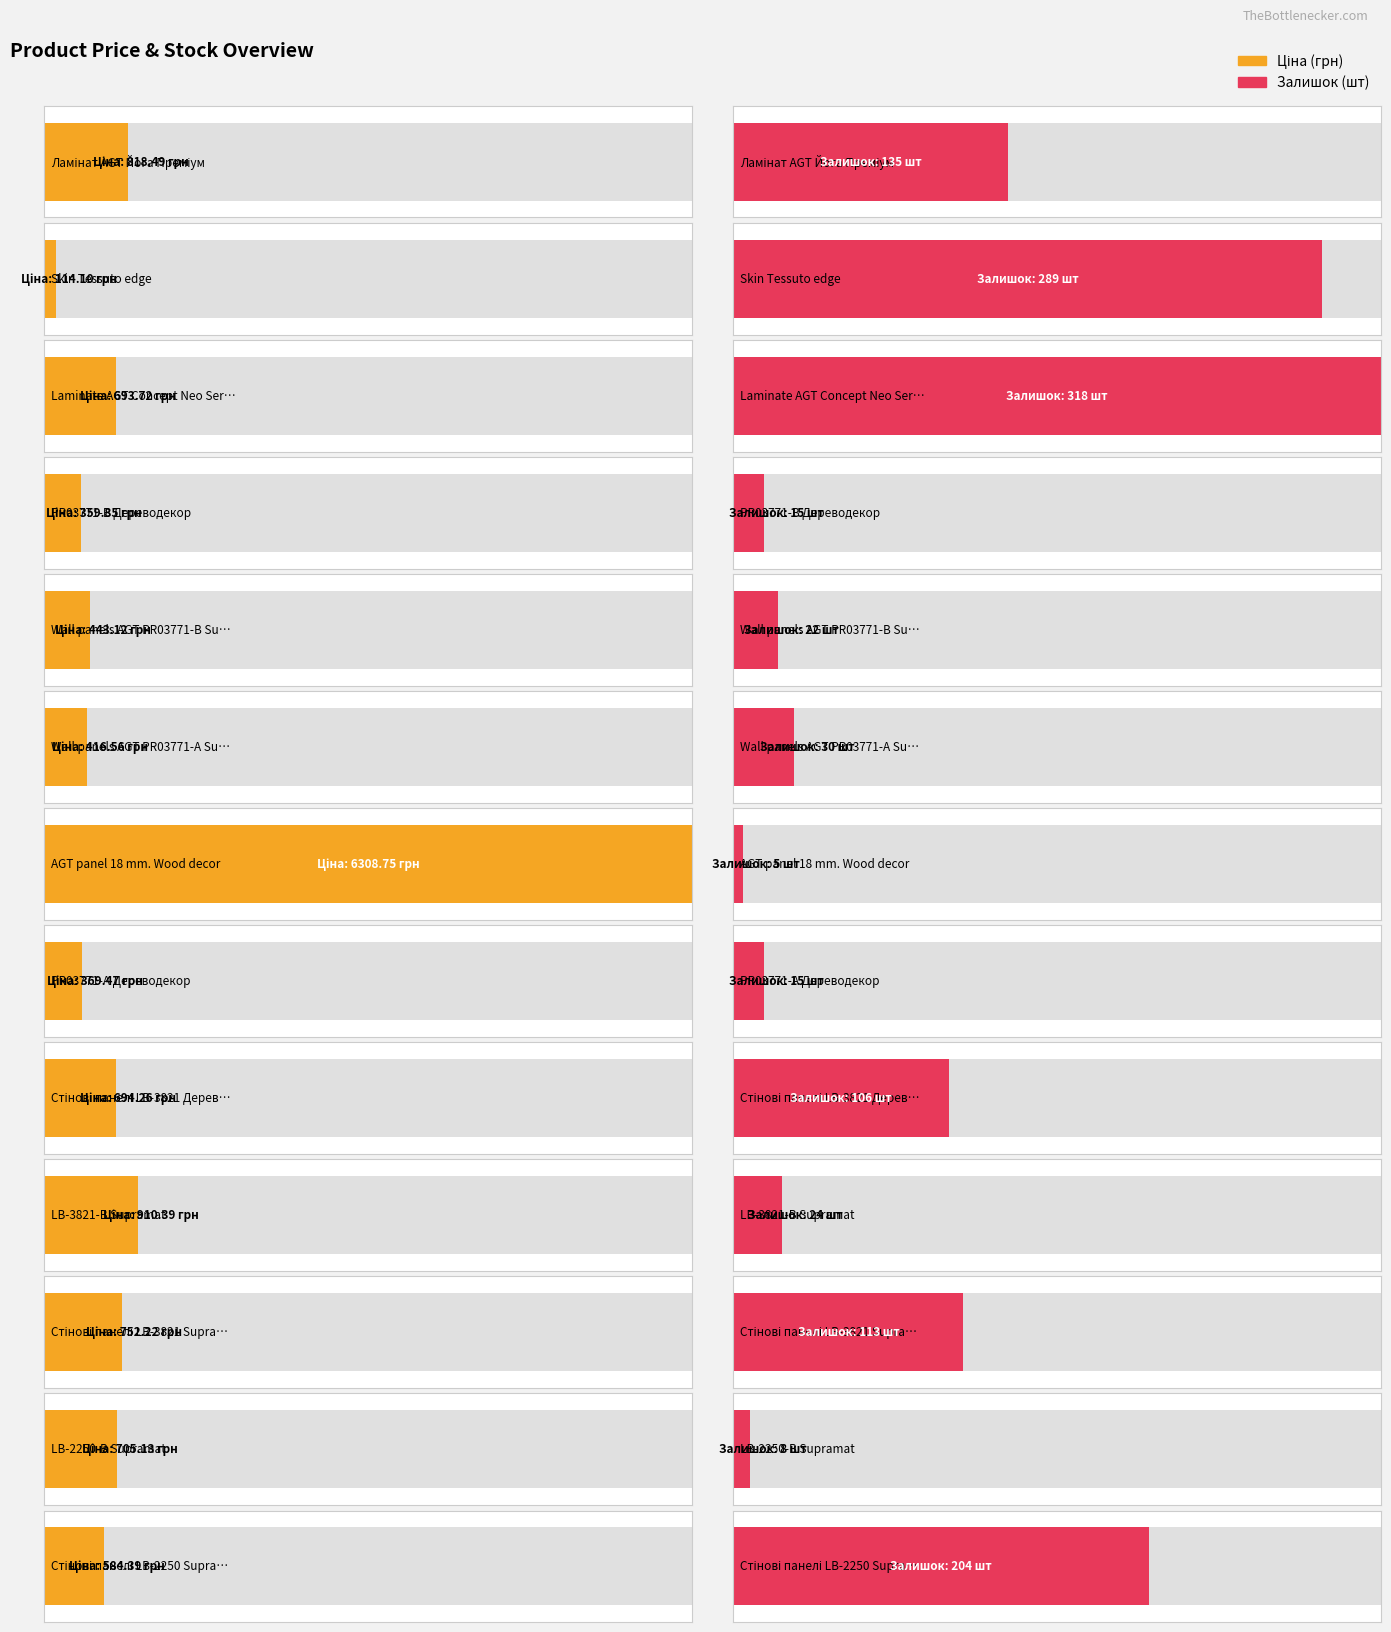

Reading right to left, extract all data points from this chart.

Ціна: Стінові панелі LB-2250 Supramat=584.4	LB-2250-В Supramat=705.1	Стінові панелі LB-3821 Supramat=752.2	LB-3821-В Supramat=910.4	Стінові панелі LB-3821 Дереводекор=694.3	PR03771-А Дереводекор=369.5	AGT panel 18 mm. Wood decor=6308.8	Wall panels AGT PR03771-А Supramat=416.6	Wall panels AGT PR03771-B Supramat=443.1	PR03771-B Дереводекор=359.9	Laminate AGT Concept Neo Series=693.7	Skin Tessuto edge=114.1	Ламінат AGT Йога Преміум=818.5
Залишок: Стінові панелі LB-2250 Supramat=204.0	LB-2250-В Supramat=8.0	Стінові панелі LB-3821 Supramat=113.0	LB-3821-В Supramat=24.0	Стінові панелі LB-3821 Дереводекор=106.0	PR03771-А Дереводекор=15.0	AGT panel 18 mm. Wood decor=5.0	Wall panels AGT PR03771-А Supramat=30.0	Wall panels AGT PR03771-B Supramat=22.0	PR03771-B Дереводекор=15.0	Laminate AGT Concept Neo Series=318.0	Skin Tessuto edge=289.0	Ламінат AGT Йога Преміум=135.0